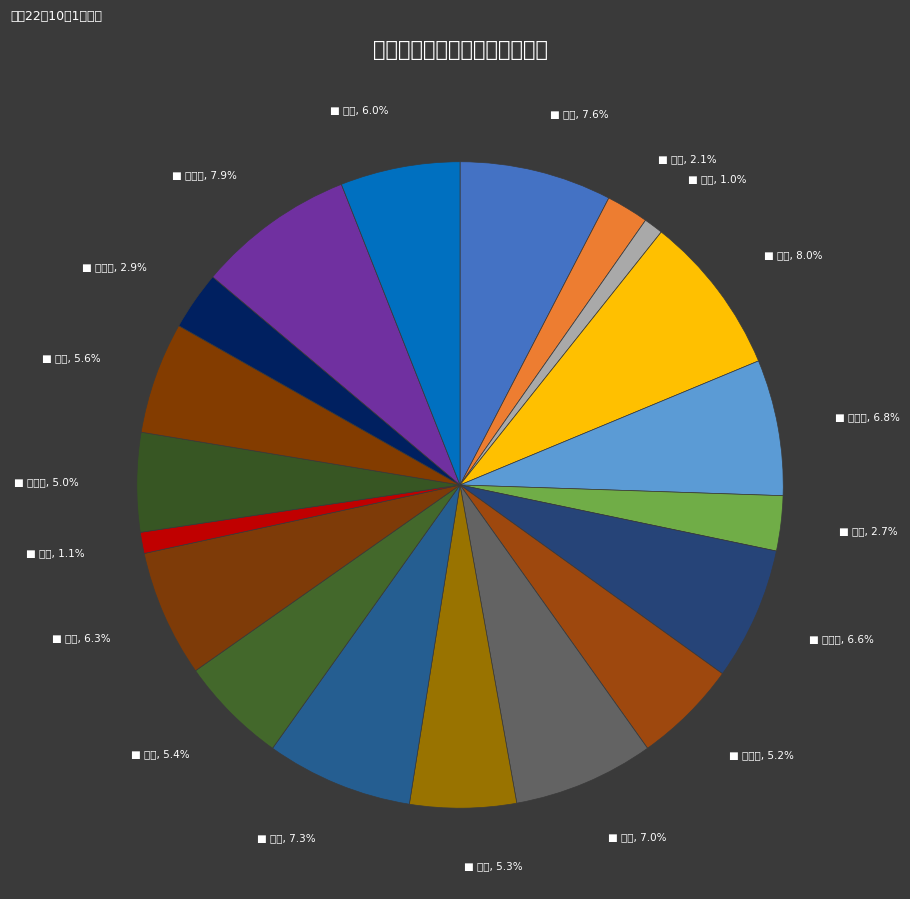

Which category has the biggest portion of the pie?

多田